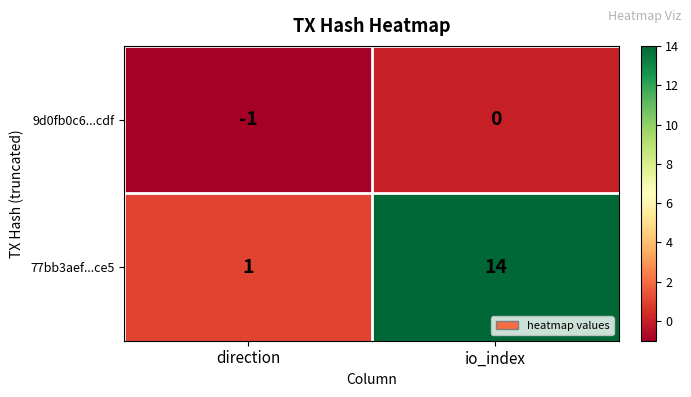

At which category does the chart reach its peak across all series?

io_index